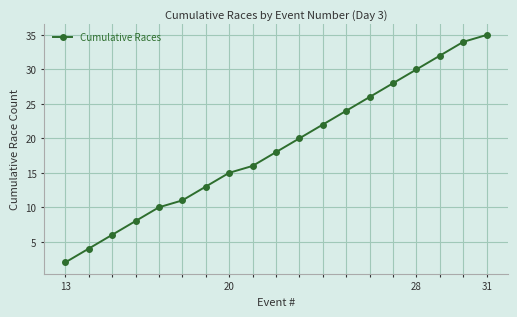

What is the greatest value displayed?

35